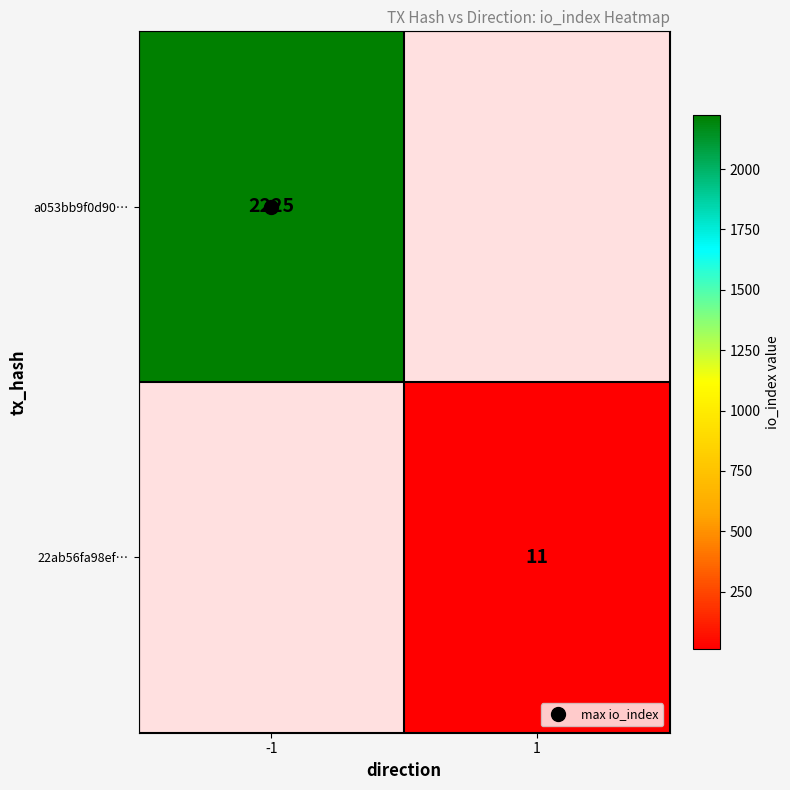

List the series in order of their overall mean, highest first.

a053bb9f0d90…, 22ab56fa98ef…